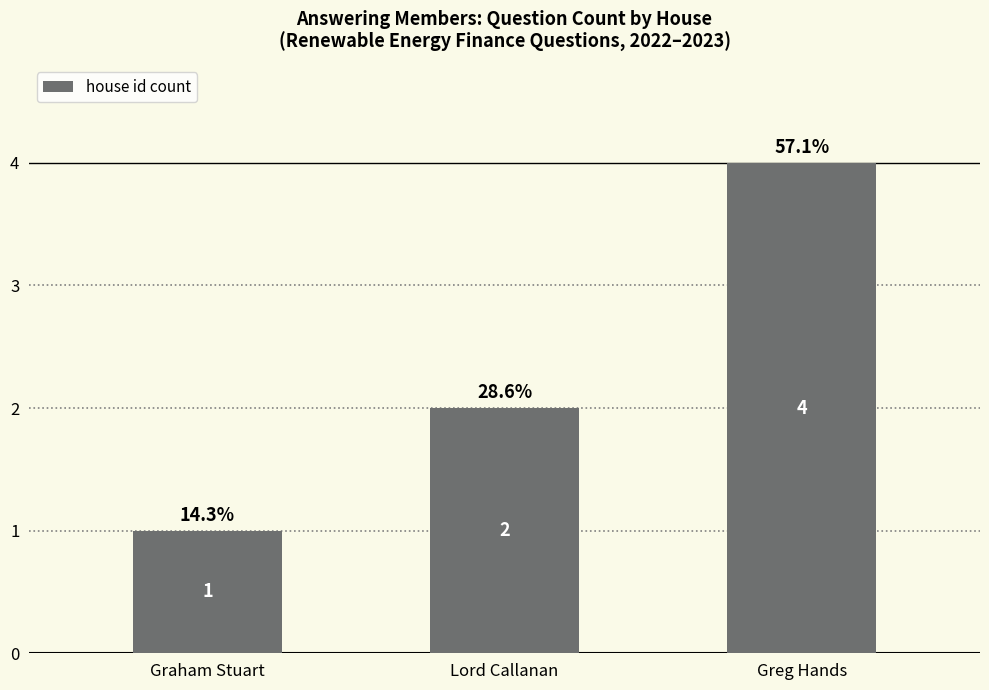

Reading left to right, extract all data points from this chart.

1	2	4